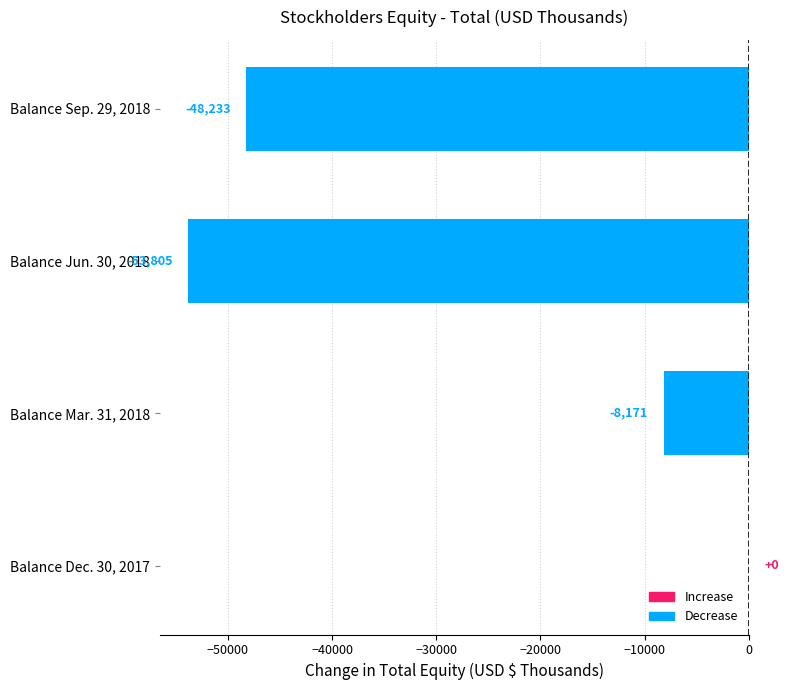

What is the sum of the values at Balance Dec. 30, 2017 and Balance Sep. 29, 2018?

-48233